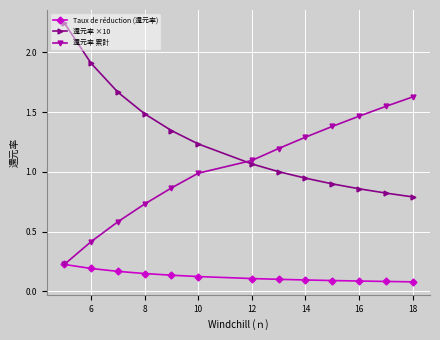

List the series in order of their peak value, lowest first.

Taux de réduction (還元率), 還元率 累計, 還元率 ×10